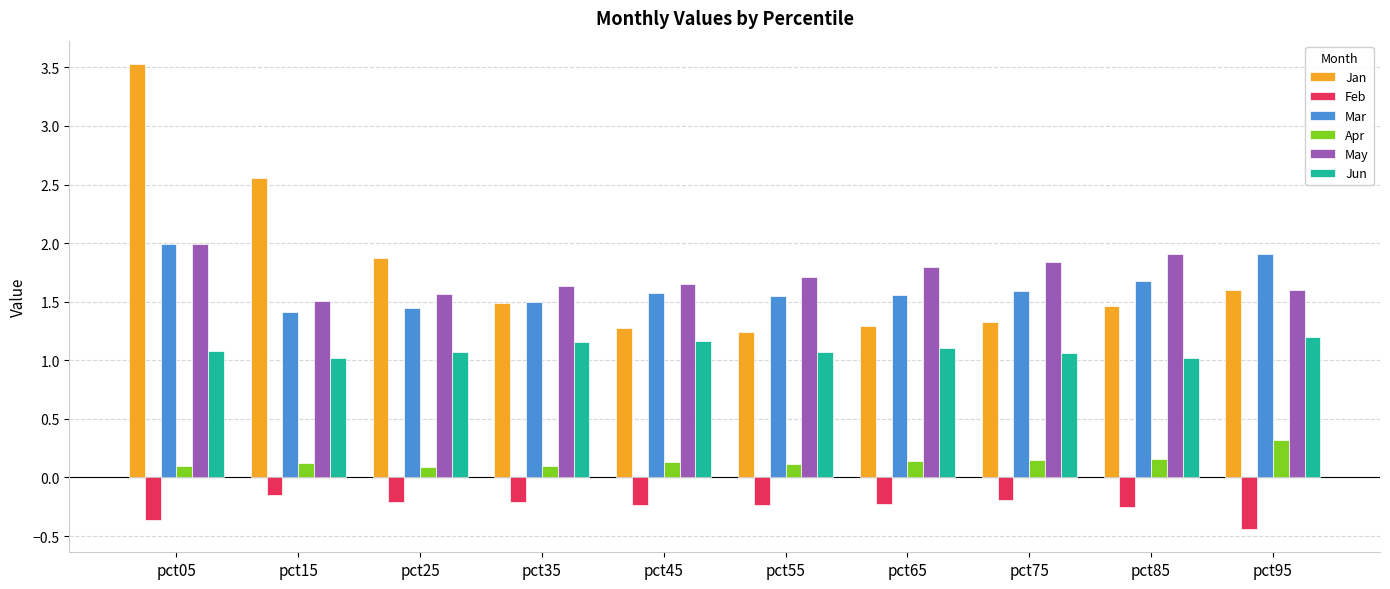

Does the chart contain stacked bars?

No